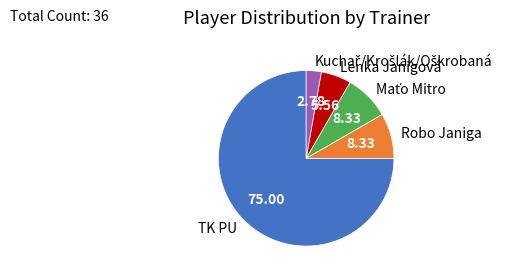

Count the number of slices in the pie.

5